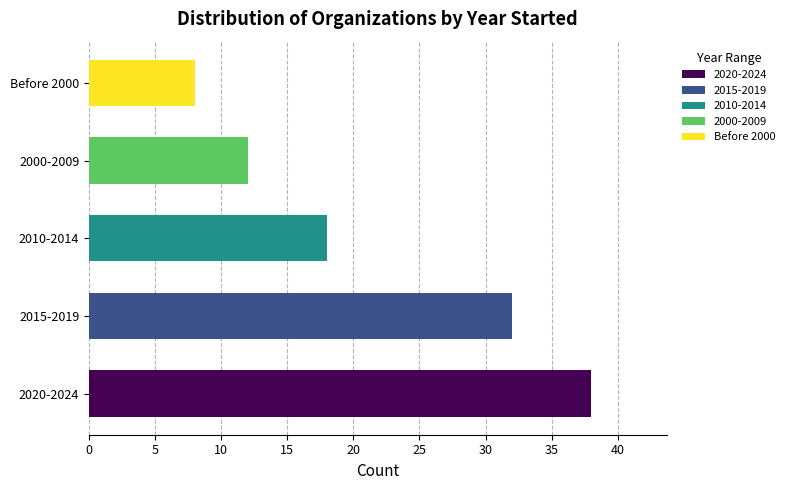

Reading bottom to top, list all the values displayed in this chart.

2020-2024=38	2015-2019=32	2010-2014=18	2000-2009=12	Before 2000=8